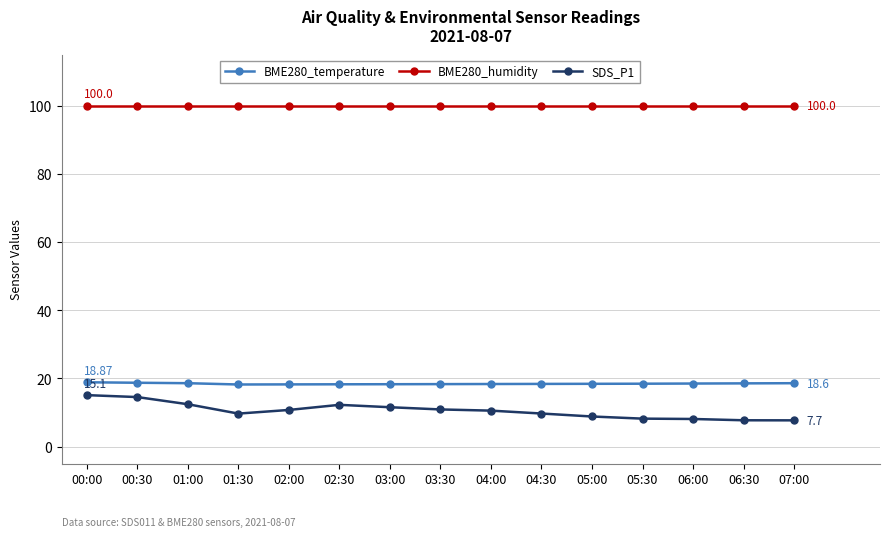

Count the number of data series in this chart.

3